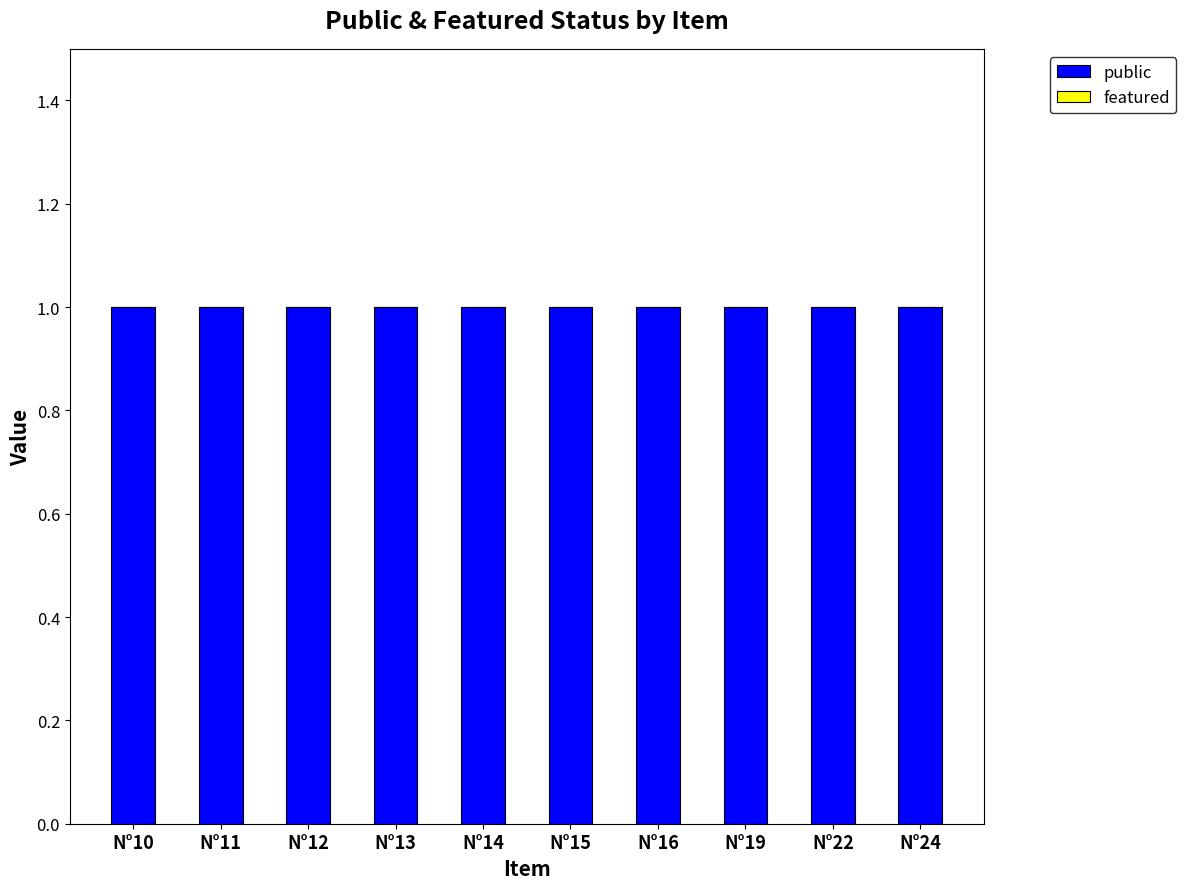

At which category is the sum across all series the highest?

N°10